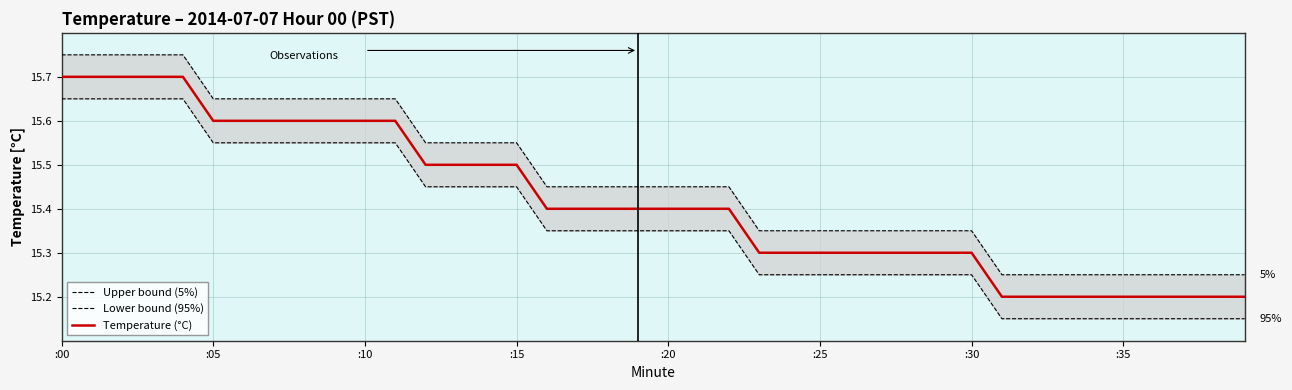

What is the highest value of the Temperature (°C) series?

15.7